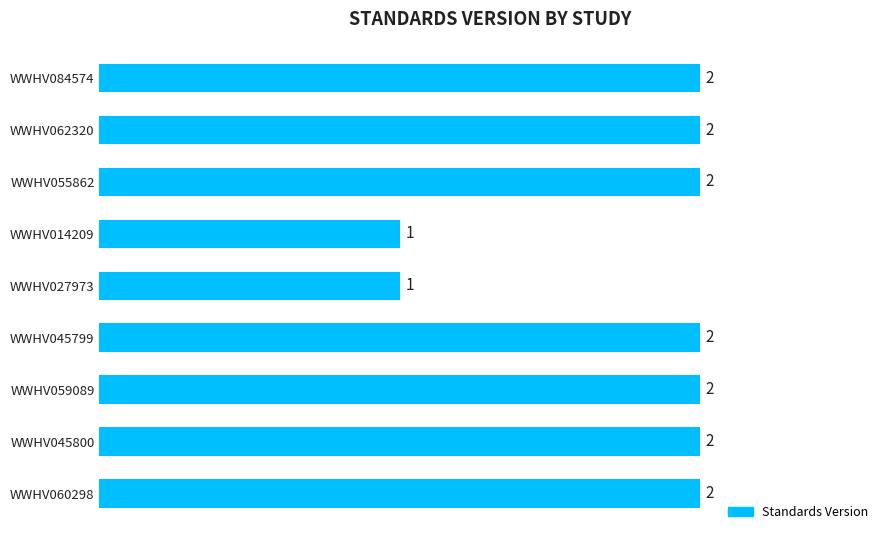

What position from the bottom is WWHV014209?

6